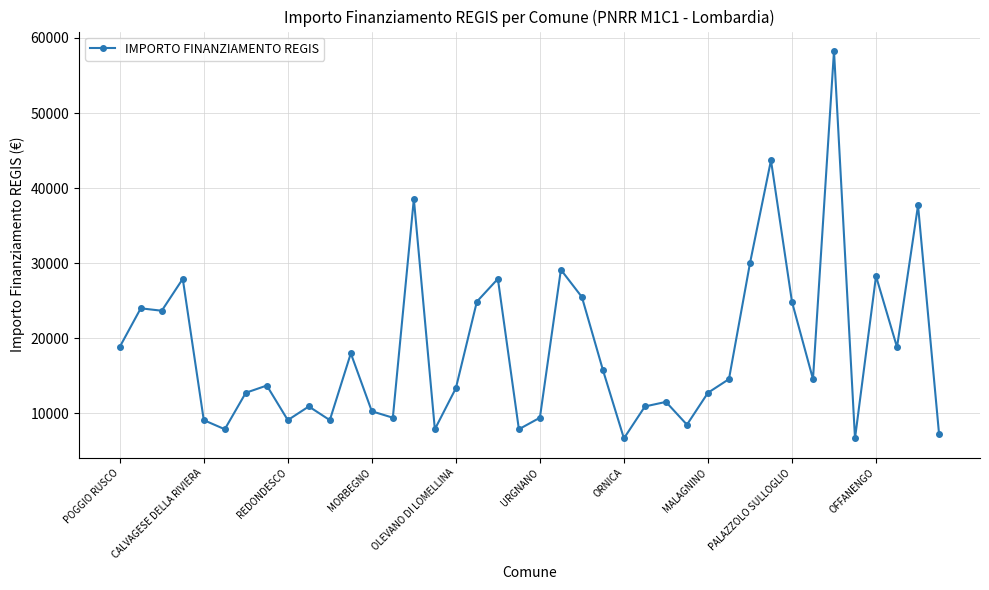

What is the value of the 29th point from the left?

12747